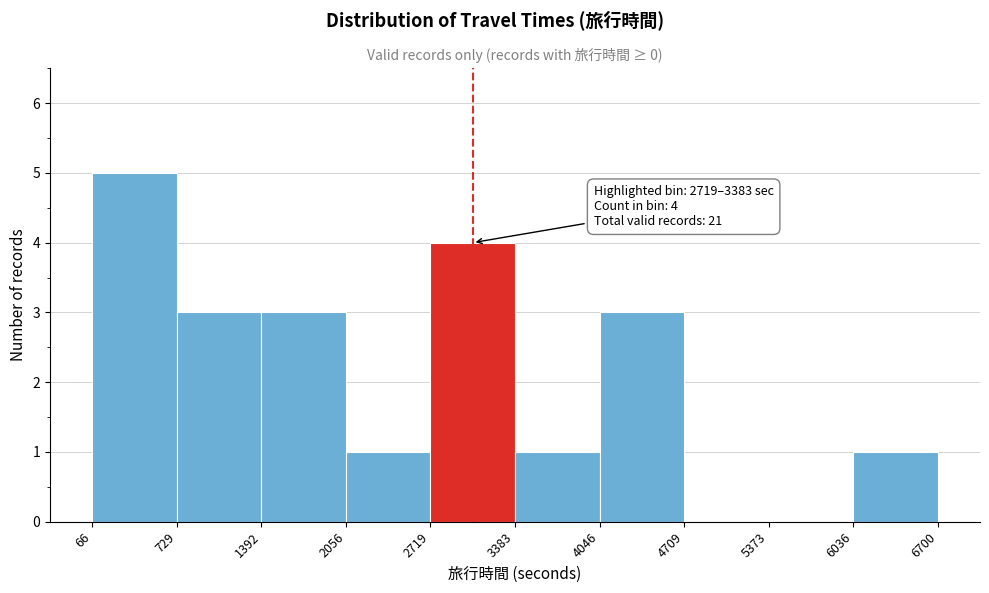

Which range on the x-axis has the tallest bar?

66 to 729